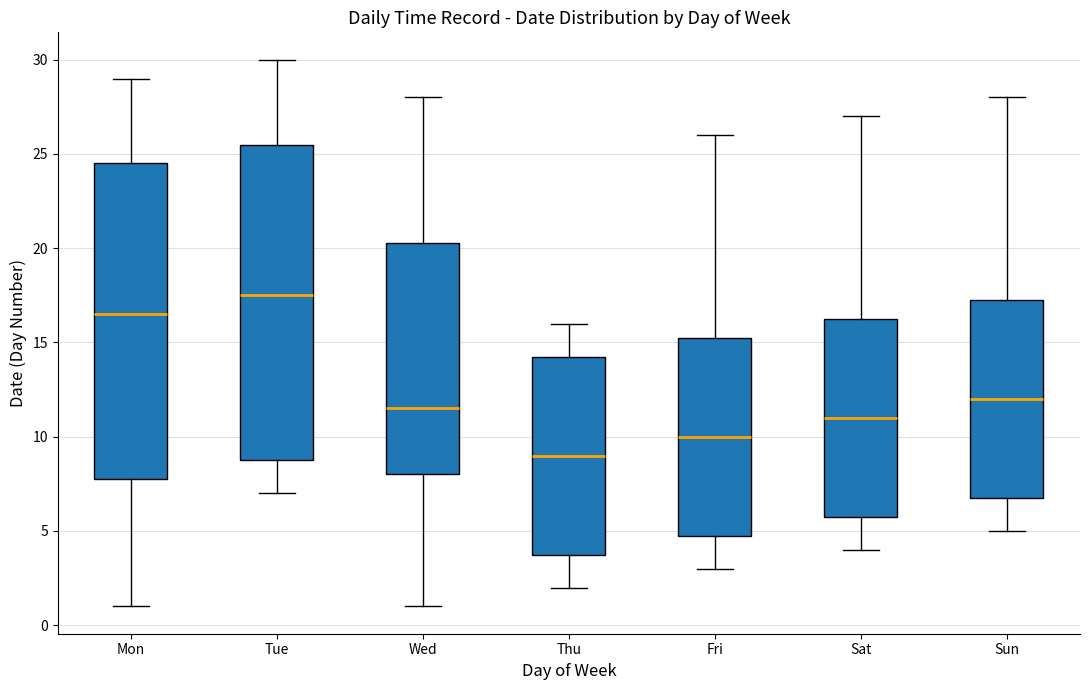

Reading left to right, read every box against the y-axis: the position of its median line, the range the box covers, and the ends of its whiskers. The values are not printed on the chart, so give them approximately, as read against the axis.

Mon: median 16.5, box 8.0 to 24.5, whiskers 1.0 to 29.0
Tue: median 17.5, box 9.0 to 25.5, whiskers 7.0 to 30.0
Wed: median 11.5, box 8.0 to 20.5, whiskers 1.0 to 28.0
Thu: median 9.0, box 4.0 to 14.5, whiskers 2.0 to 16.0
Fri: median 10.0, box 5.0 to 15.5, whiskers 3.0 to 26.0
Sat: median 11.0, box 6.0 to 16.5, whiskers 4.0 to 27.0
Sun: median 12.0, box 7.0 to 17.5, whiskers 5.0 to 28.0